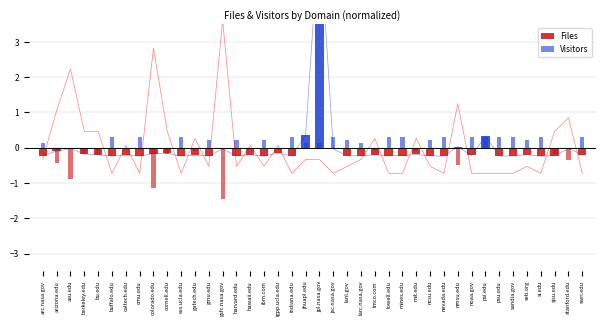

How many bars are there in total?

80